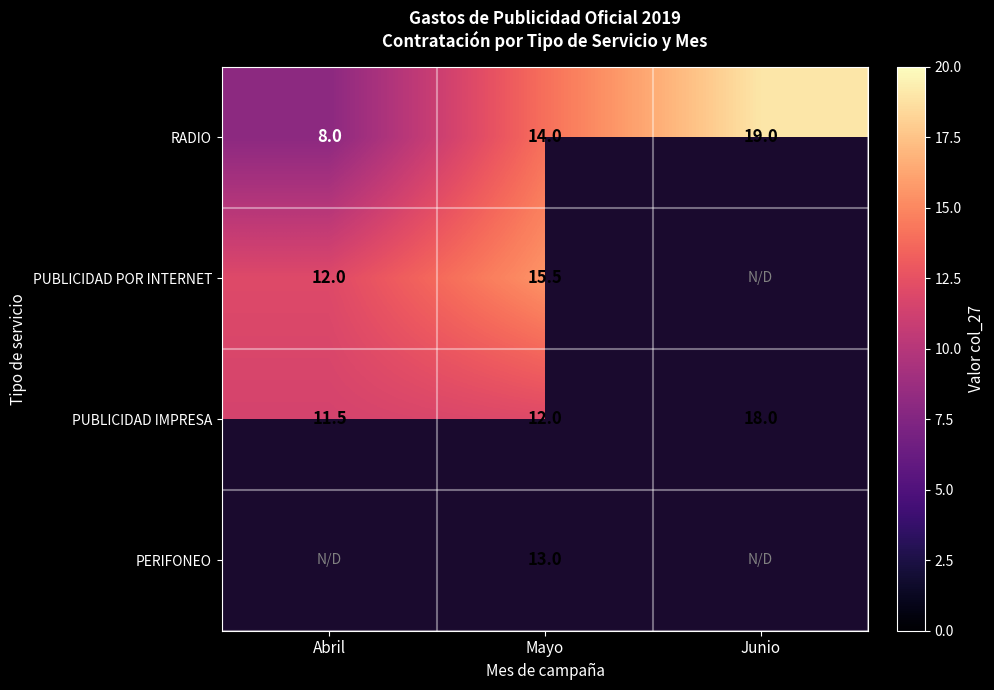

Which label corresponds to the smallest value in the chart?

Abril